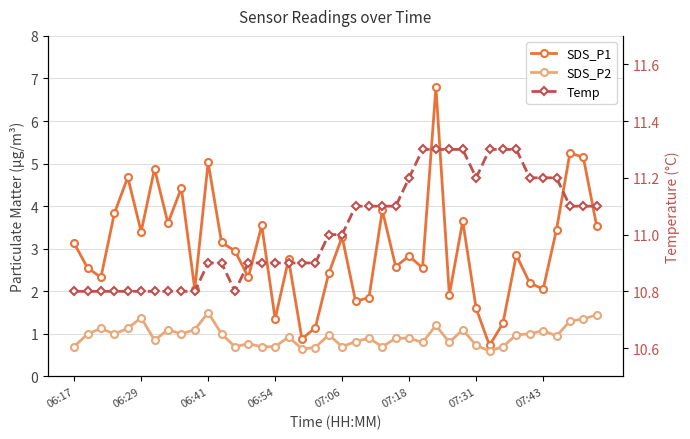

What is the total value across all series at 19?

14.4